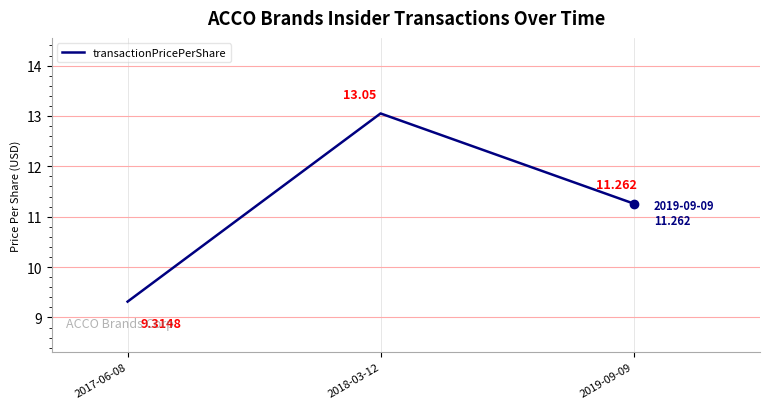

What is the minimum value shown in the chart?

9.3